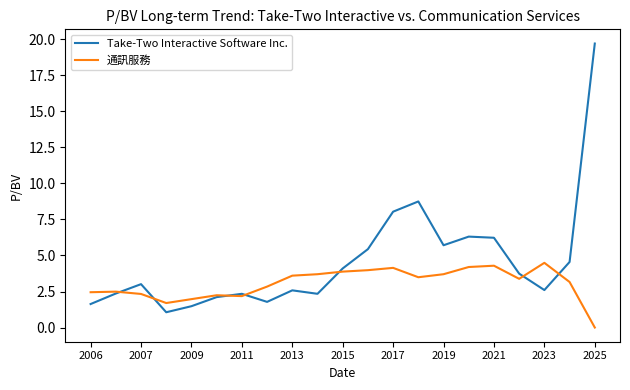

What is the sum of all 通訊服務 values?

64.2